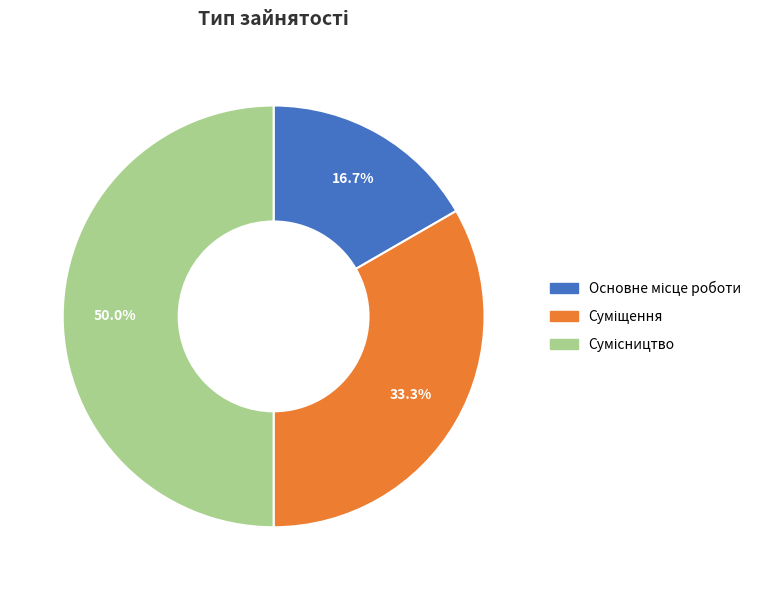

To the nearest percent, what is the average slice percentage?

33%